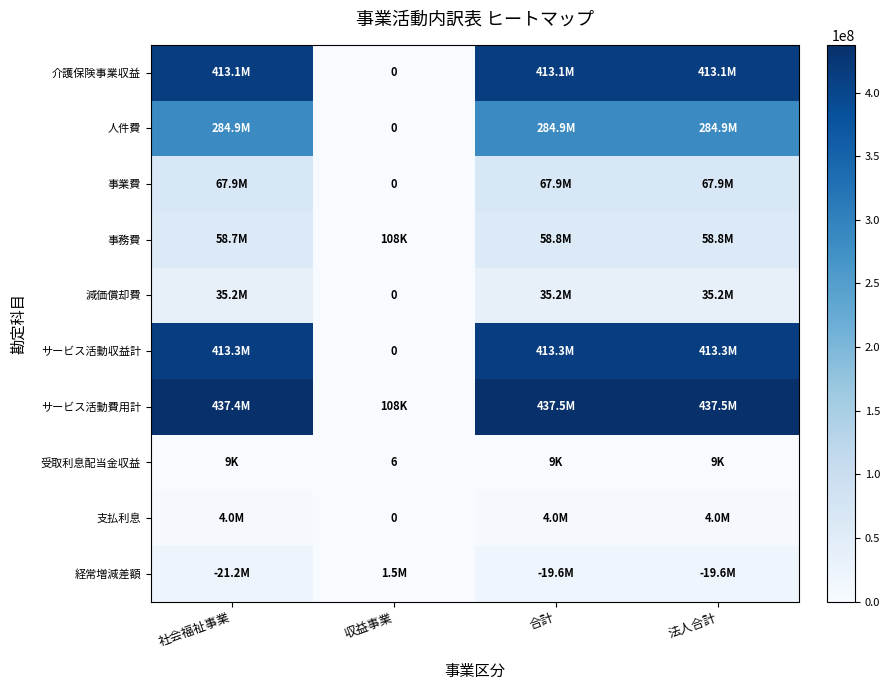

At which label is サービス活動費用計 closest to 218788260?

社会福祉事業